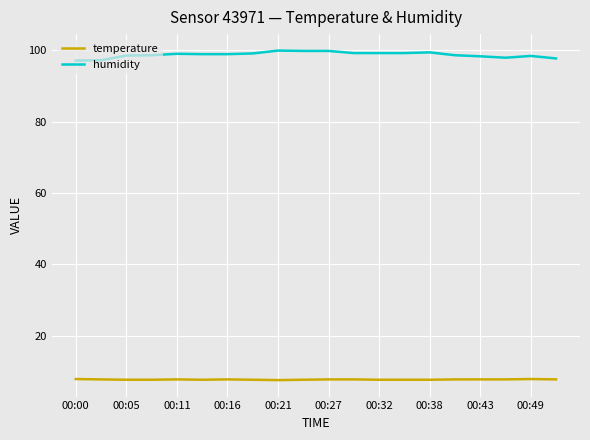

What is the difference between the maximum and minimum values in the humidity series?

2.8